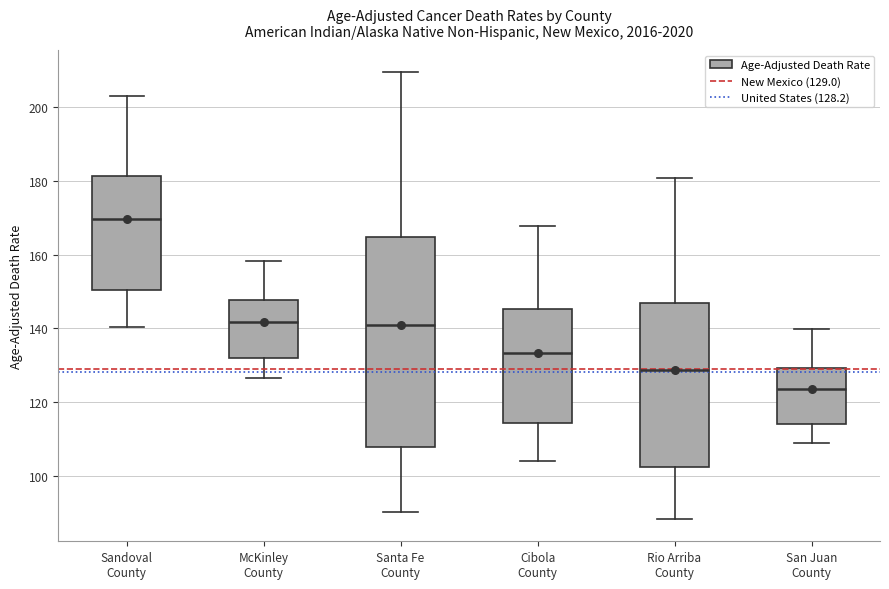

Reading left to right, transcribe this box plot: for each box, give where its median line is, the range the box spans, and where its two whiskers end, as read against the y-axis. The values are not printed on the chart, so give them approximately, as read against the axis.

Sandoval County: median 170, box 150 to 182, whiskers 140 to 202
McKinley County: median 142, box 132 to 148, whiskers 126 to 158
Santa Fe County: median 140, box 108 to 164, whiskers 90 to 210
Cibola County: median 134, box 114 to 146, whiskers 104 to 168
Rio Arriba County: median 128, box 102 to 146, whiskers 88 to 180
San Juan County: median 124, box 114 to 130, whiskers 108 to 140